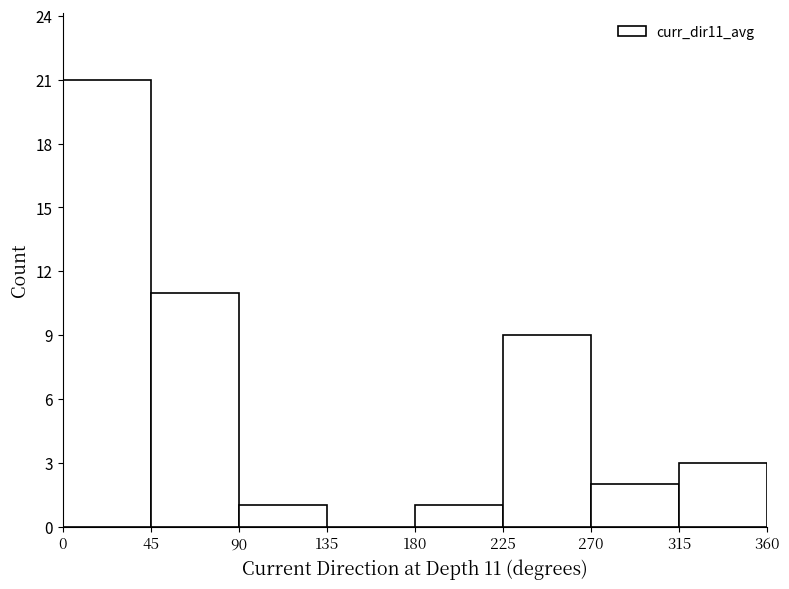

Over which range of the x-axis is the bar tallest?

0 to 45